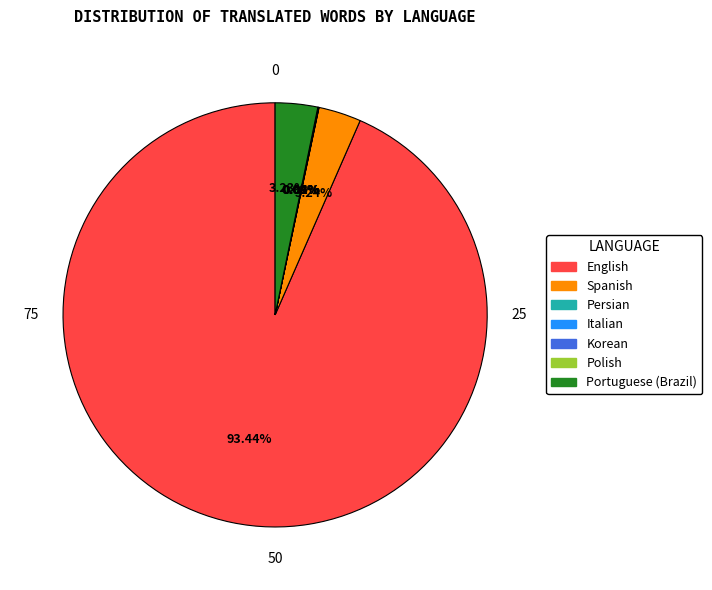

Is there any slice that represents more than half of the pie?

Yes